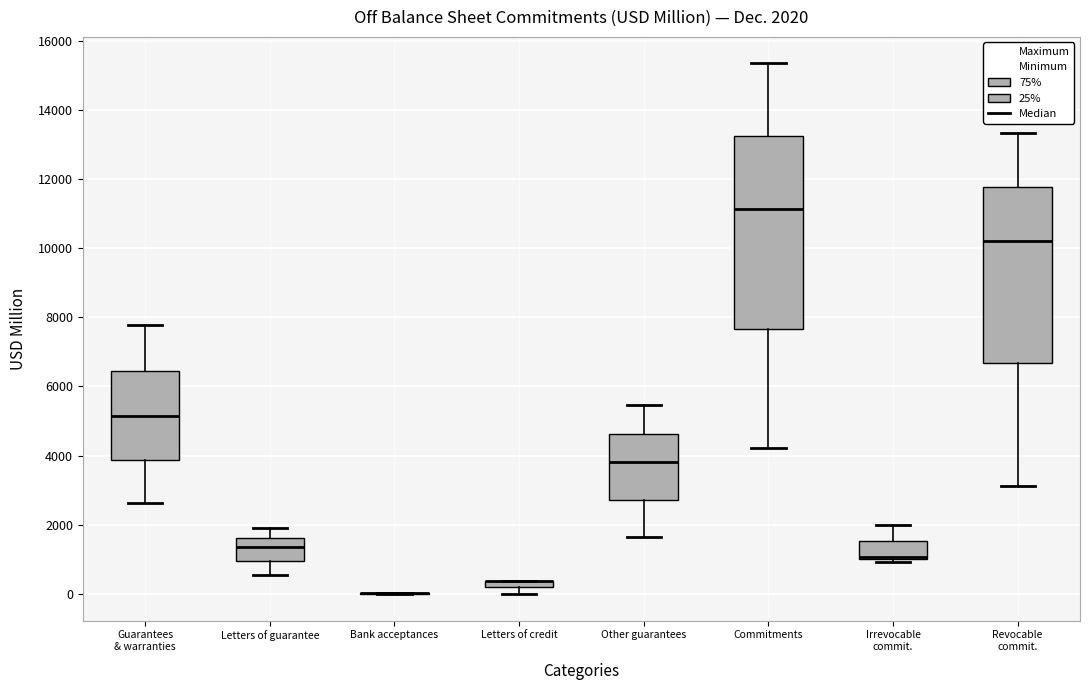

Which box is the tallest, from its lower edge to its upper edge?

Commitments